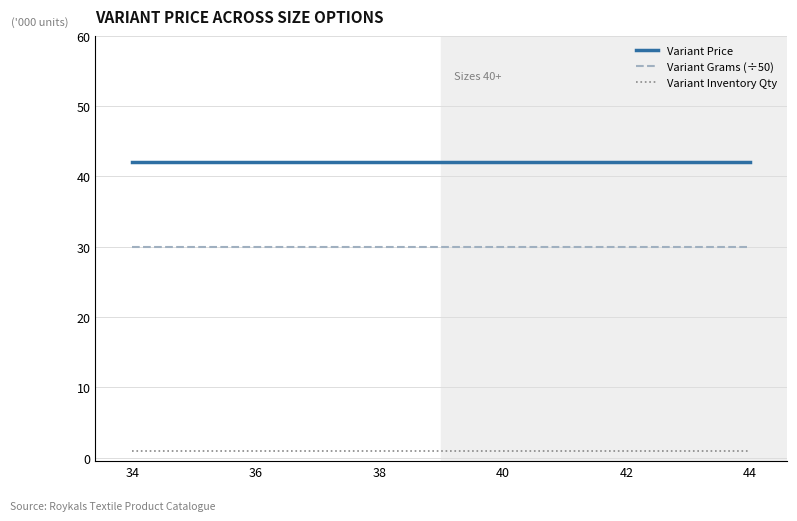

At 44, list the series in order from smallest to largest.

Variant Inventory Qty, Variant Grams (÷50), Variant Price